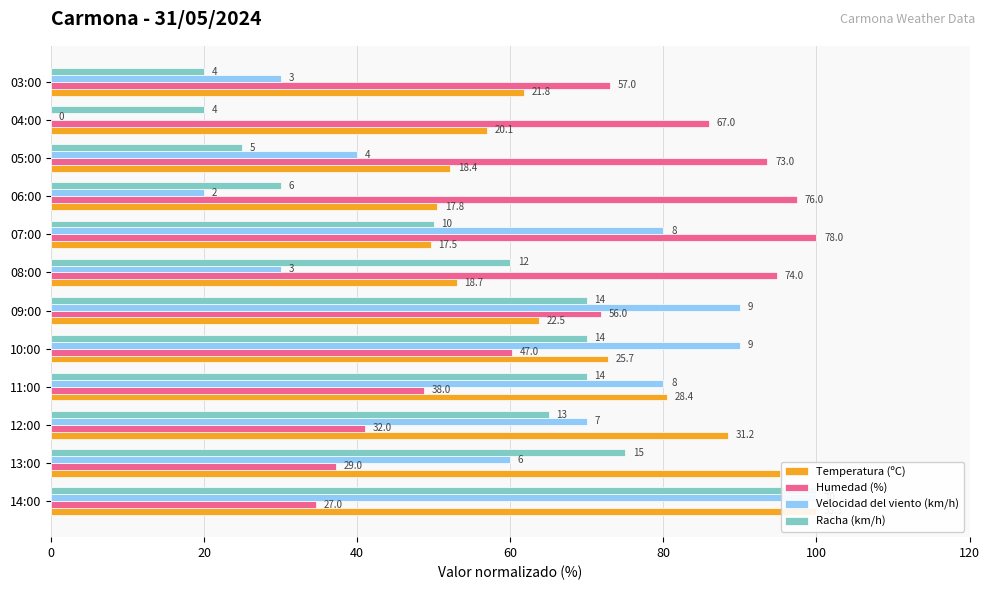

What is the greatest value displayed?

100.0